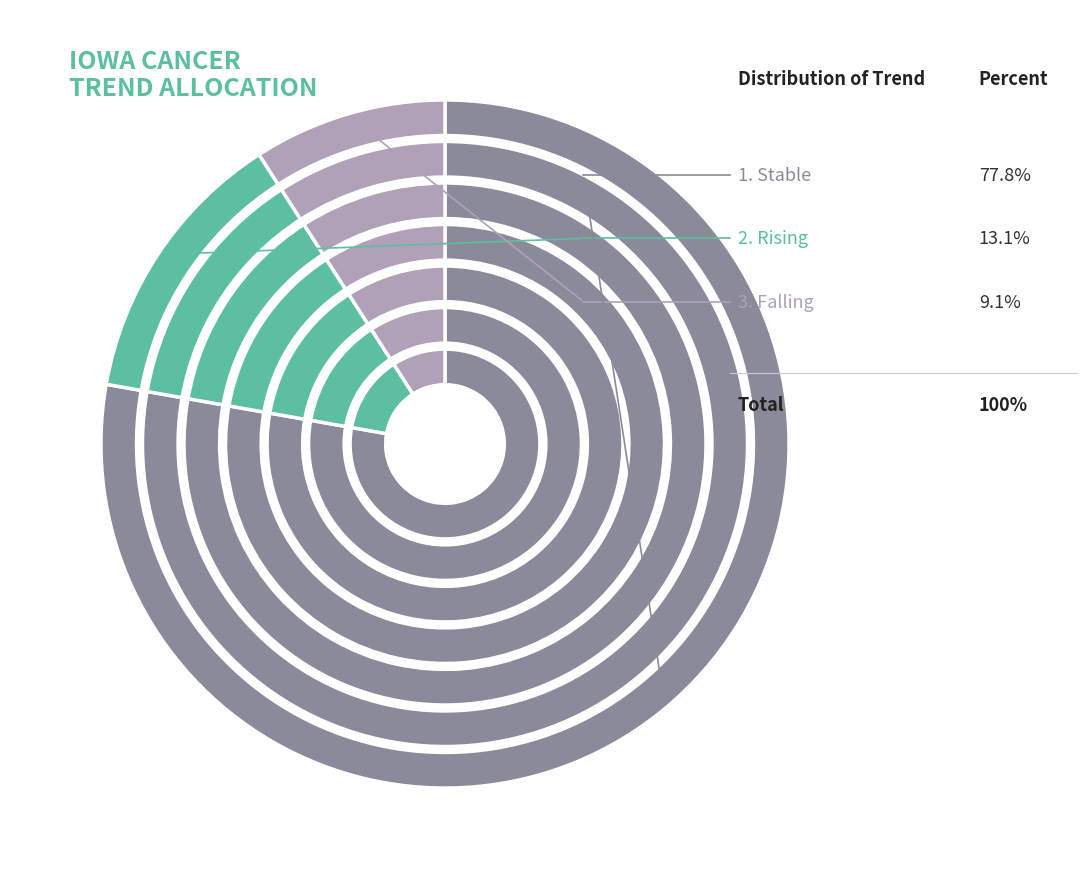

What percentage is NOT represented by stable?

22.2%